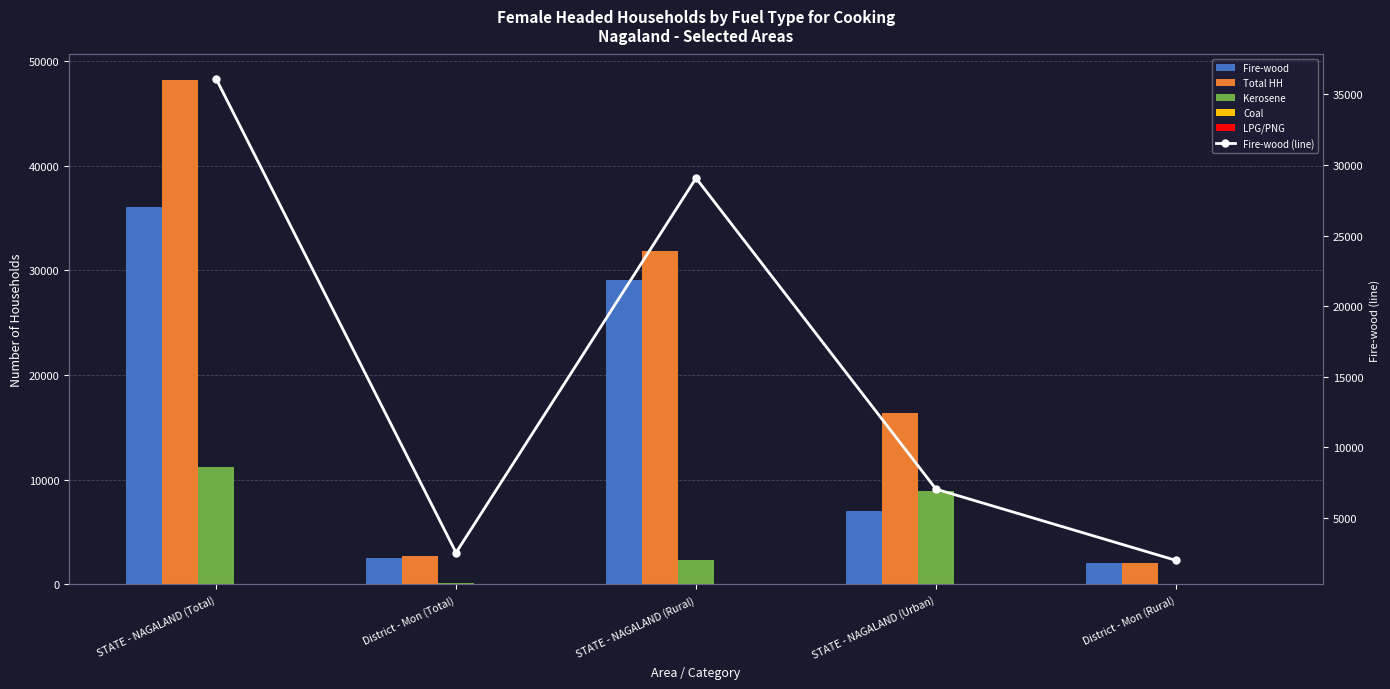

At District - Mon (Total), list the series in order from largest to smallest.

Total HH, Fire-wood, Fire-wood (line), Kerosene, Coal, LPG/PNG